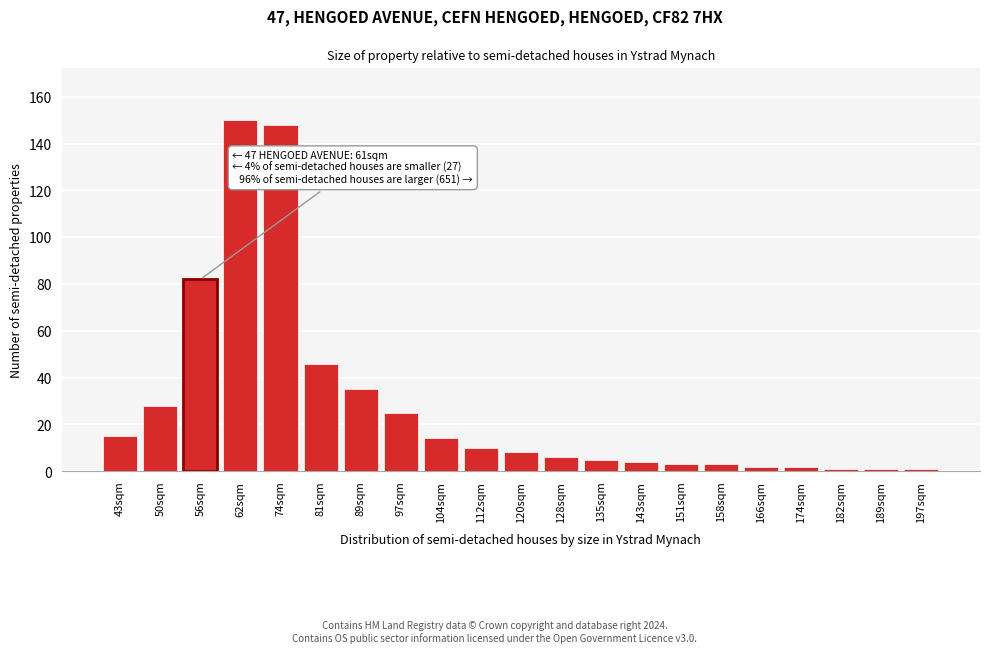

Reading right to left, list all the values displayed in this chart.

197sqm=1	189sqm=1	182sqm=1	174sqm=2	166sqm=2	158sqm=3	151sqm=3	143sqm=4	135sqm=5	128sqm=6	120sqm=8	112sqm=10	104sqm=14	97sqm=25	89sqm=35	81sqm=46	74sqm=148	62sqm=150	56sqm=82	50sqm=28	43sqm=15